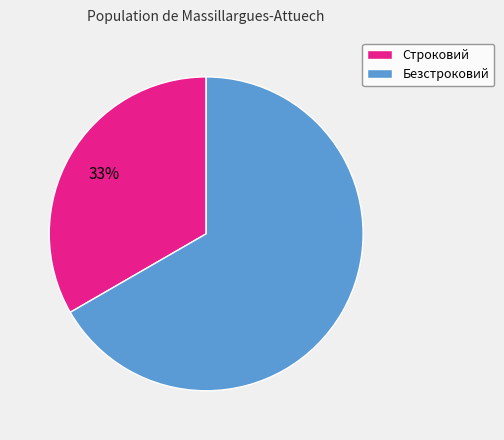

What is the ratio of the value at Безстроковий to the value at Строковий?

2.0